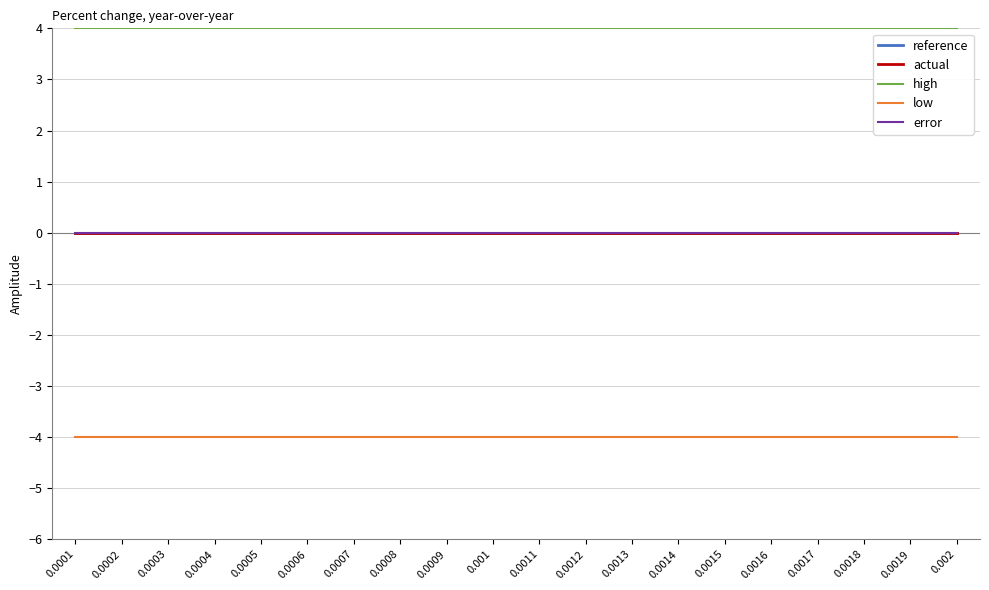

How many lines are shown in the chart?

5